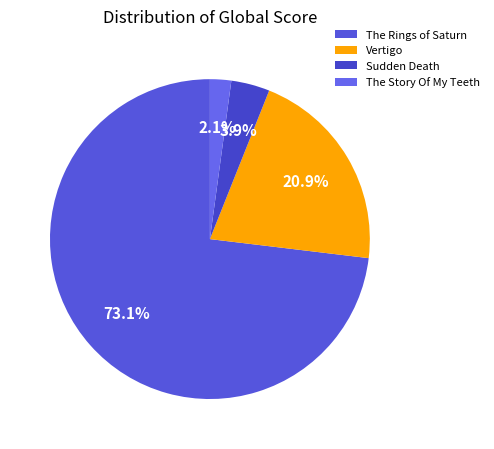

To the nearest percent, what is the difference between the Sudden Death and Vertigo slice percentages?

17%